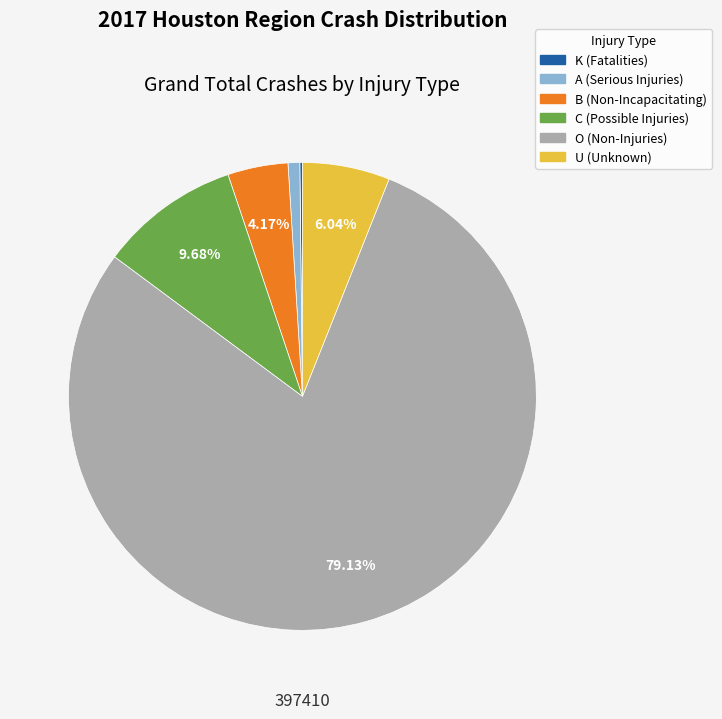

Is there a majority slice in this chart?

Yes